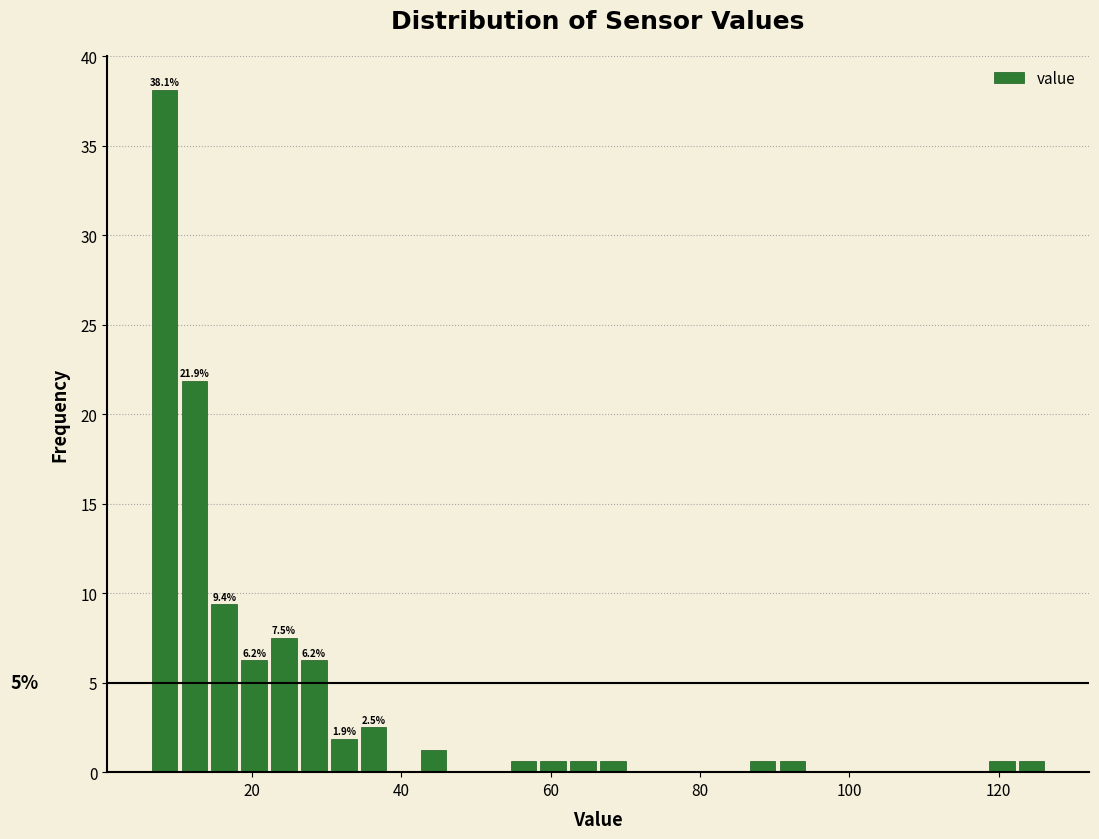

Around what value on the x-axis is the tallest bar? Give the approximate position of its centre, as read against the axis.

8